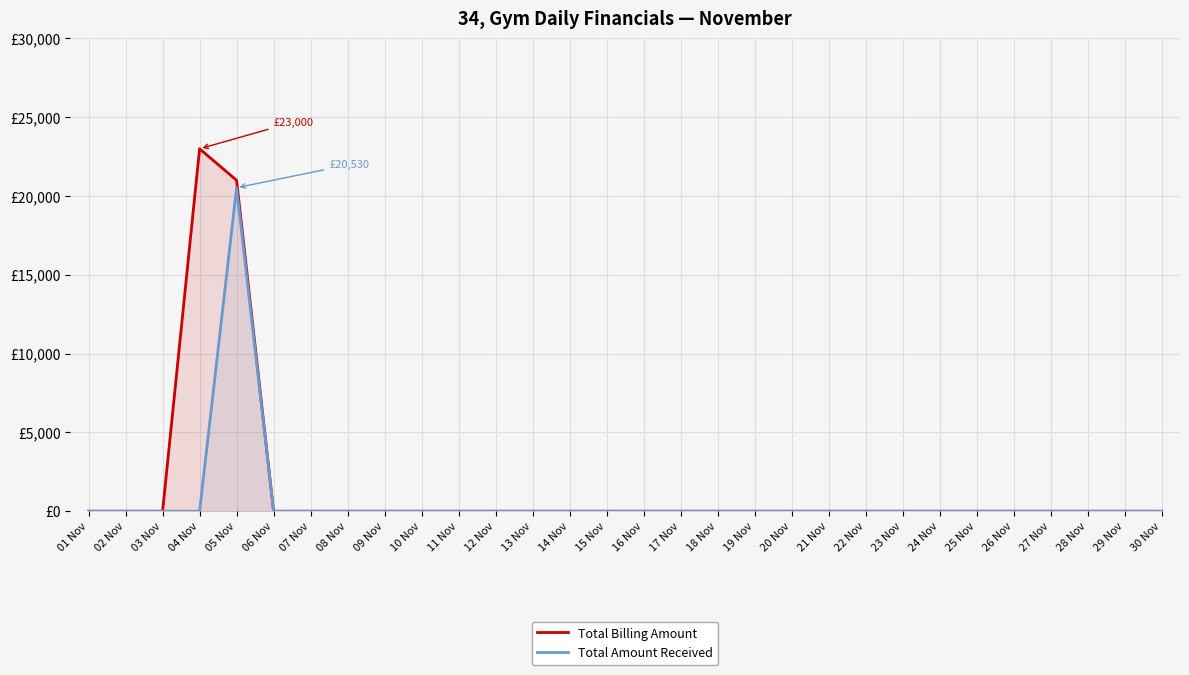

How many interior local peaks does the Total Billing Amount series have?

1